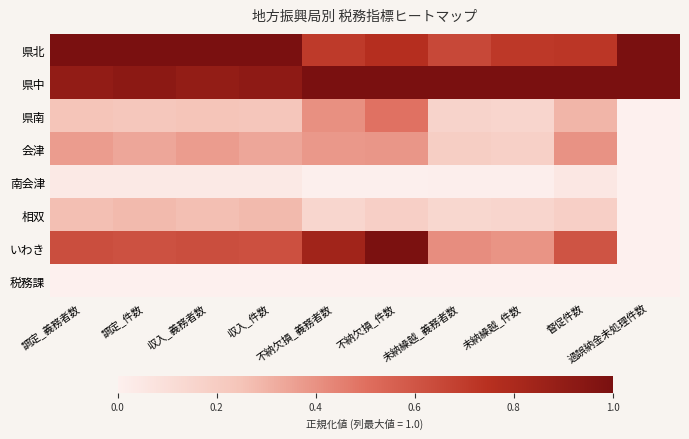

What is the maximum value shown in the chart?

1.0